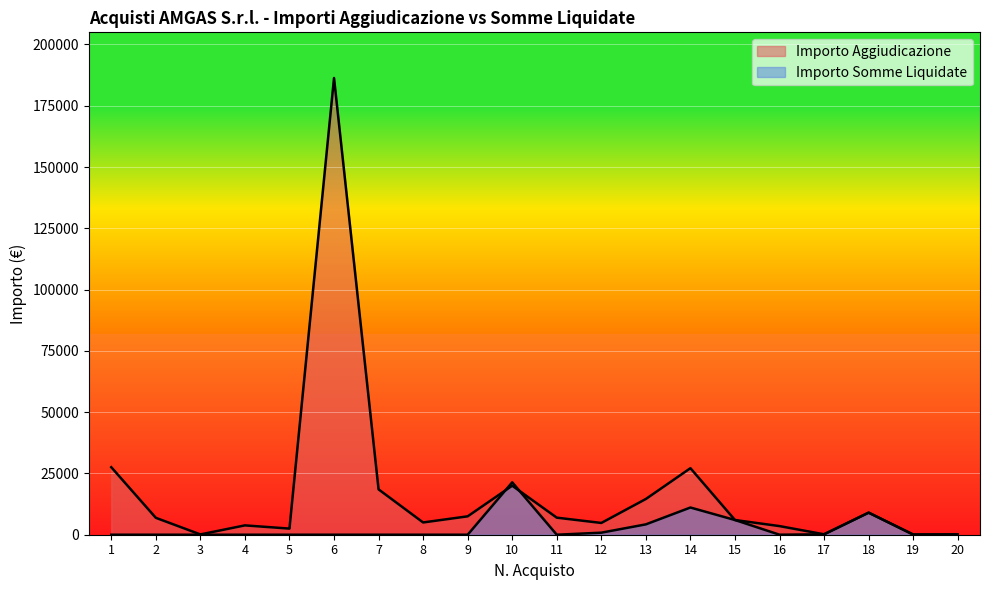

Rank the categories by Importo Aggiudicazione value from highest to lowest.

6, 1, 14, 10, 7, 13, 18, 9, 11, 2, 15, 8, 12, 4, 16, 5, 17, 3, 20, 19